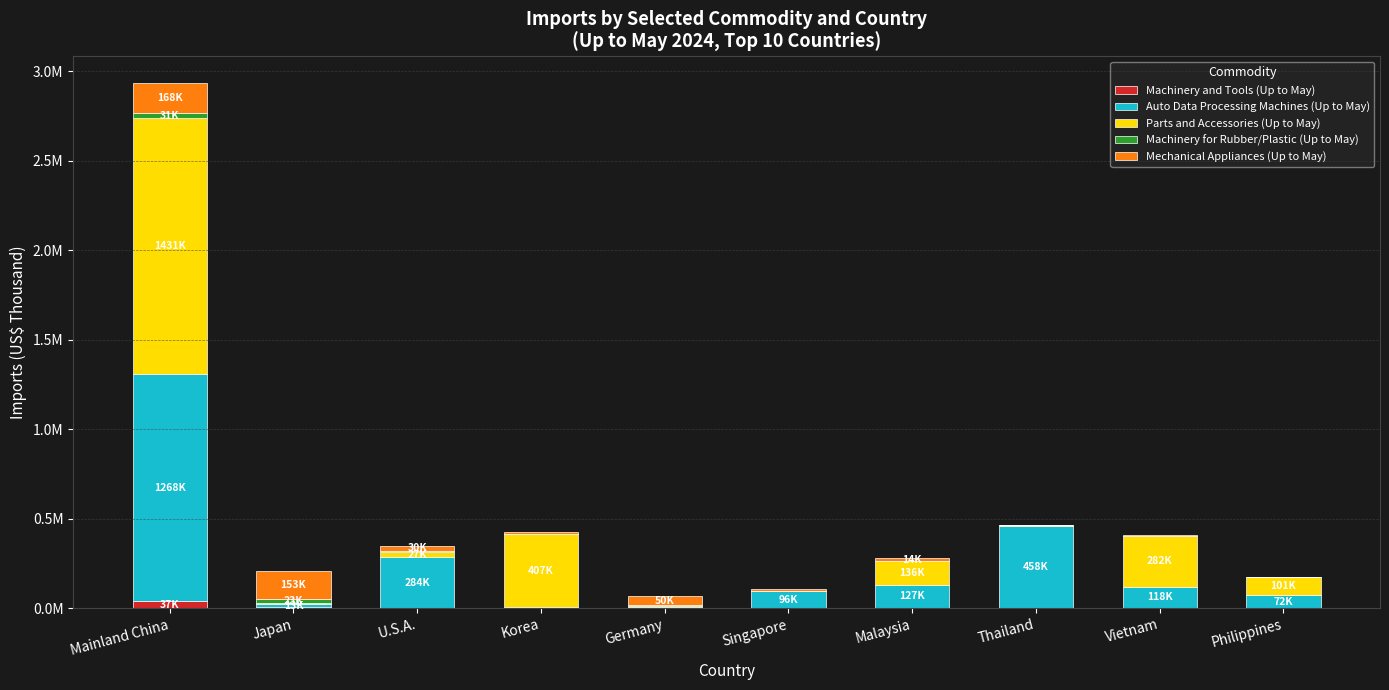

The Mechanical Appliances (Up to May) series shows 4061 at Vietnam. True or false?

False